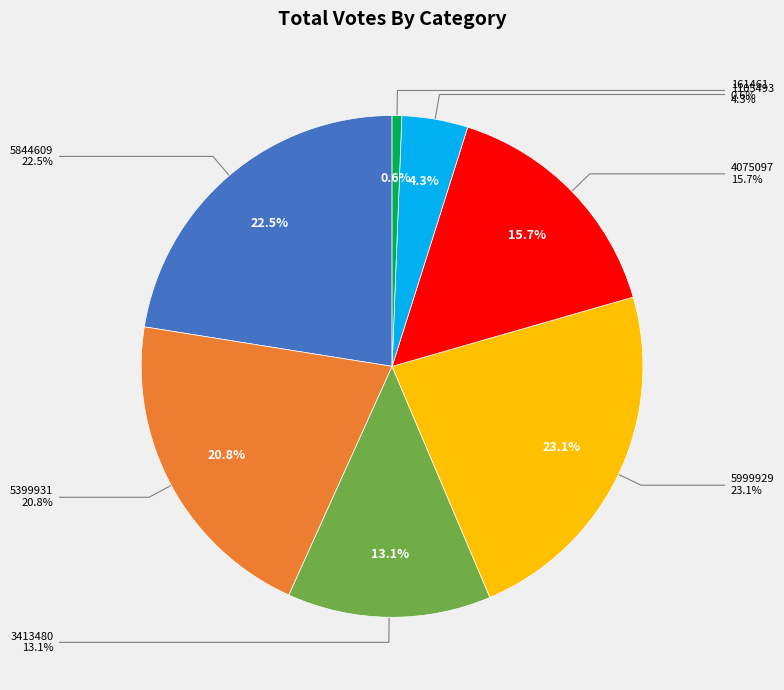

Between 1105493 and 3413480, which is larger?

3413480